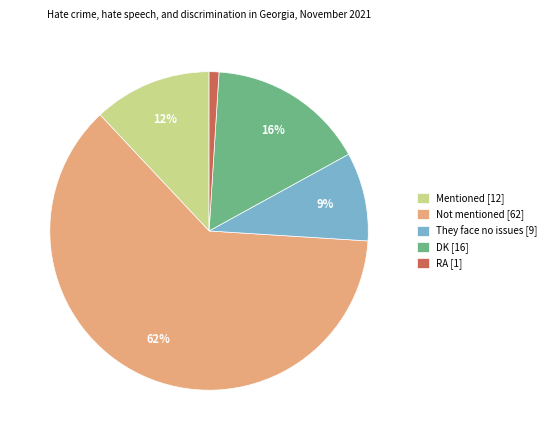

Is the sum of Mentioned [12] and Not mentioned [62] greater than half?

Yes